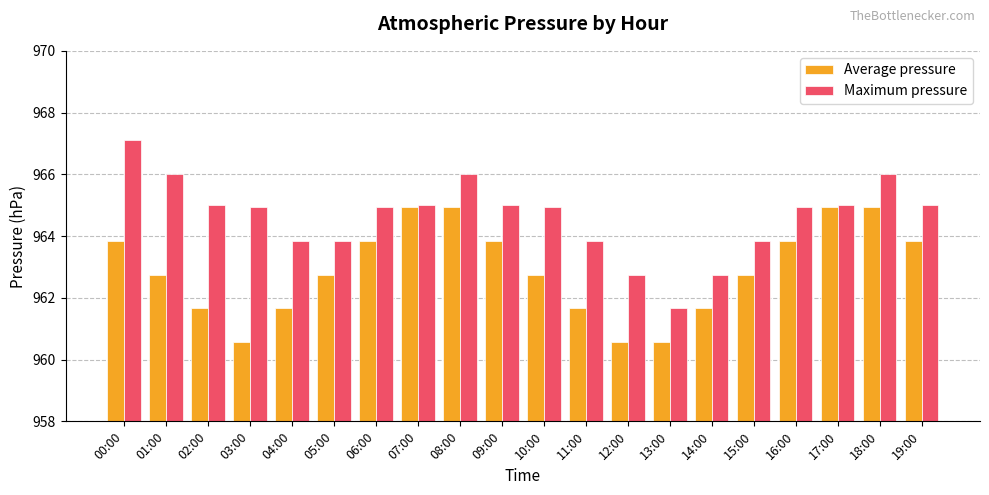

What is the average value of the Average pressure series?

962.9